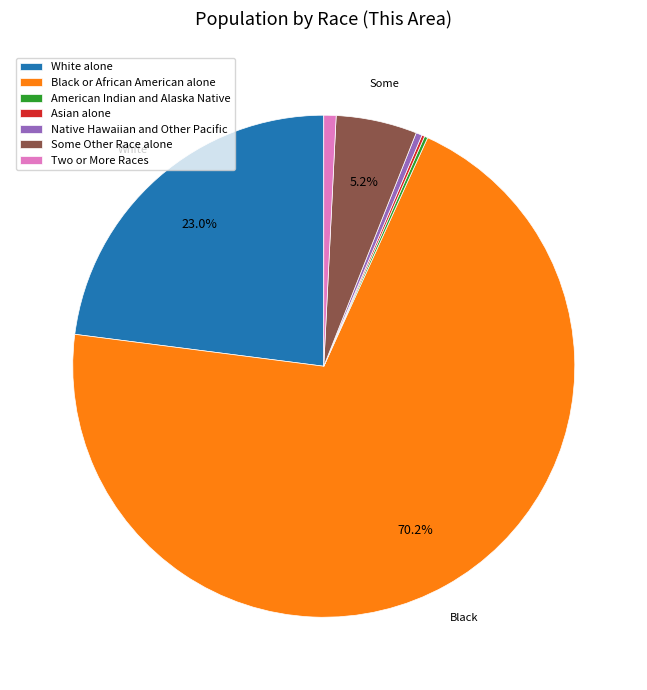

Which slice is the largest?

Black or African American alone